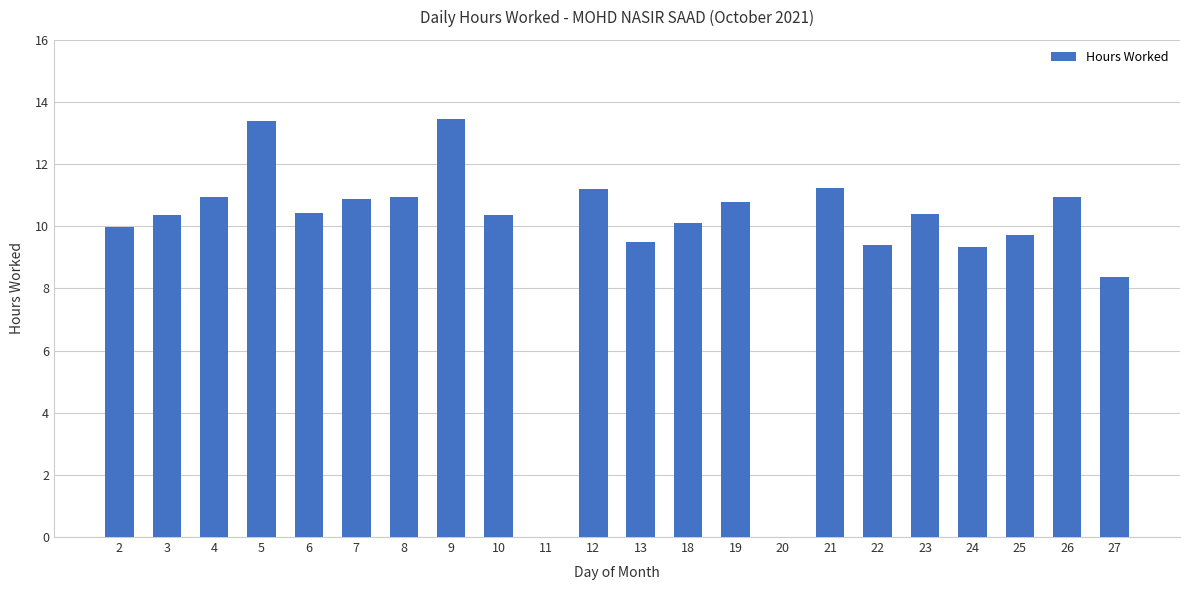

What is the sum of all values?

211.7